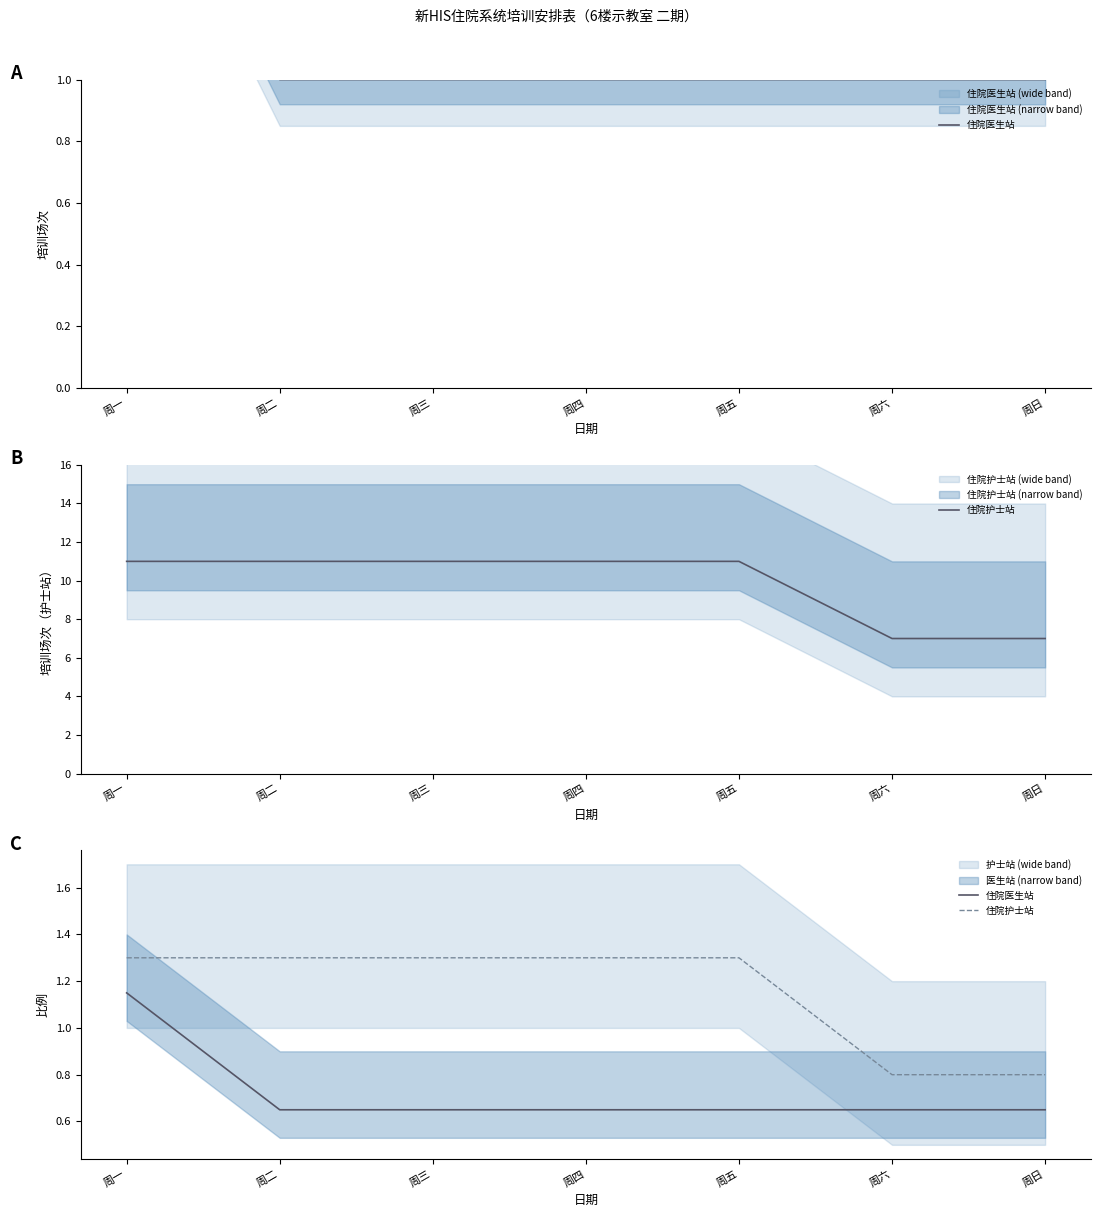

True or false: 住院护士站 and 住院医生站 cross at least once.

False